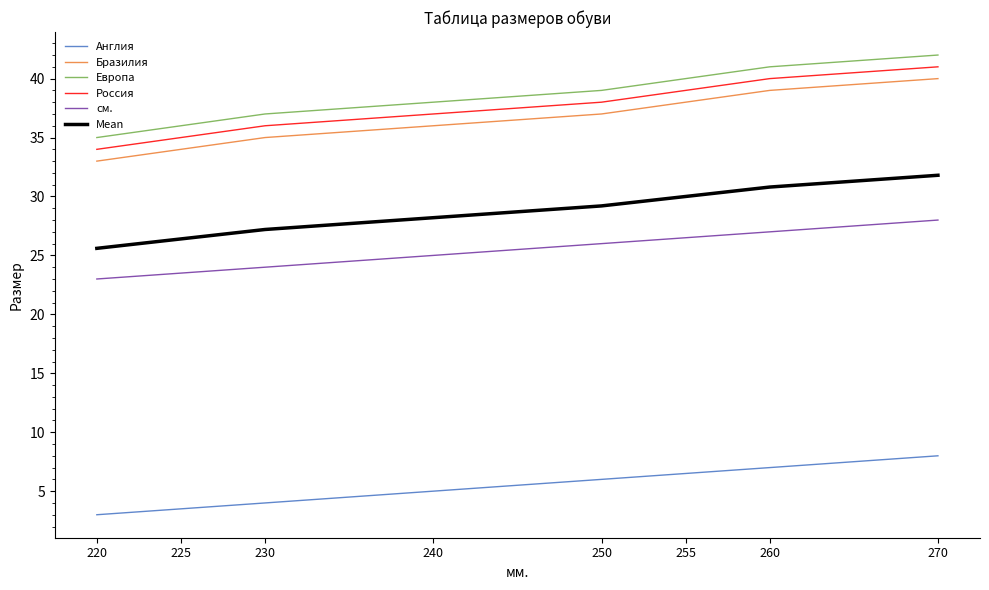

Reading right to left, extract all data points from this chart.

Англия: 8.0	7.0	6.5	6.0	5.0	4.0	3.5	3.0
Бразилия: 40.0	39.0	38.0	37.0	36.0	35.0	34.0	33.0
Европа: 42.0	41.0	40.0	39.0	38.0	37.0	36.0	35.0
Россия: 41.0	40.0	39.0	38.0	37.0	36.0	35.0	34.0
см.: 28.0	27.0	26.5	26.0	25.0	24.0	23.5	23.0
Mean: 31.8	30.8	30.0	29.2	28.2	27.2	26.4	25.6